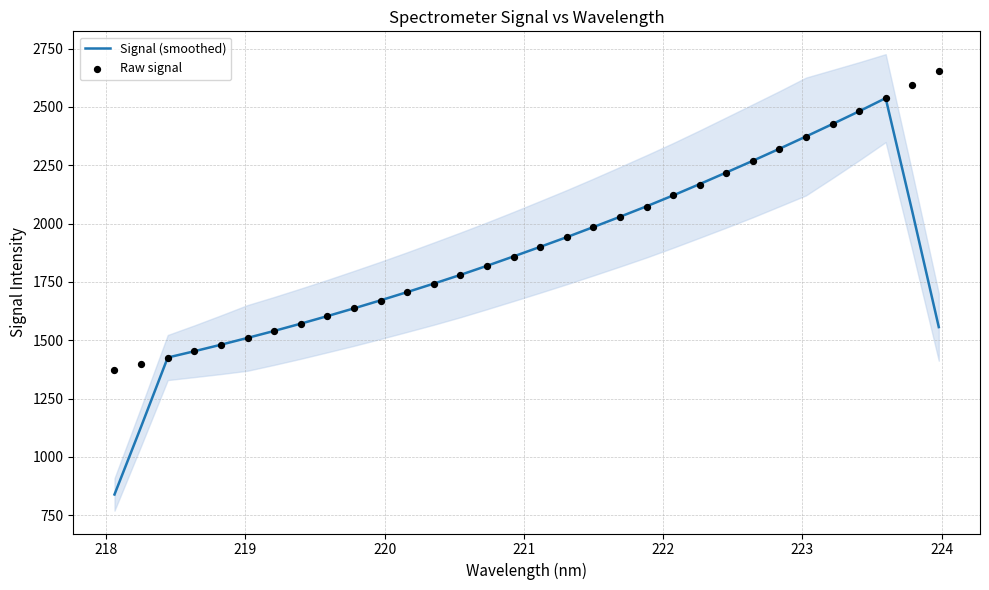

What are all the series names shown in the legend?

Signal (smoothed), Raw signal